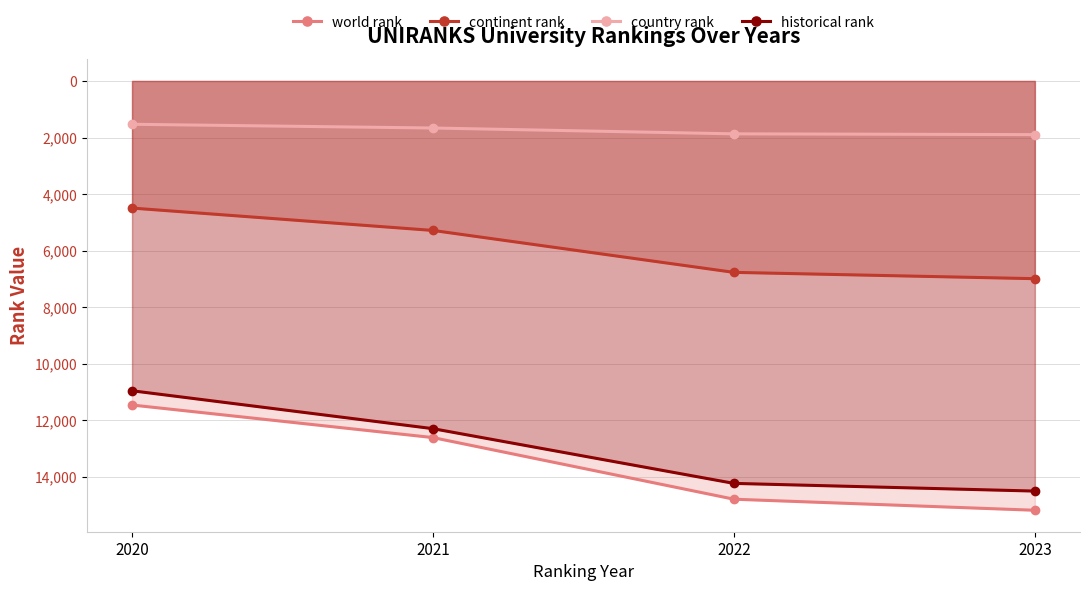

Which category has the lowest value in the continent rank series?

2020